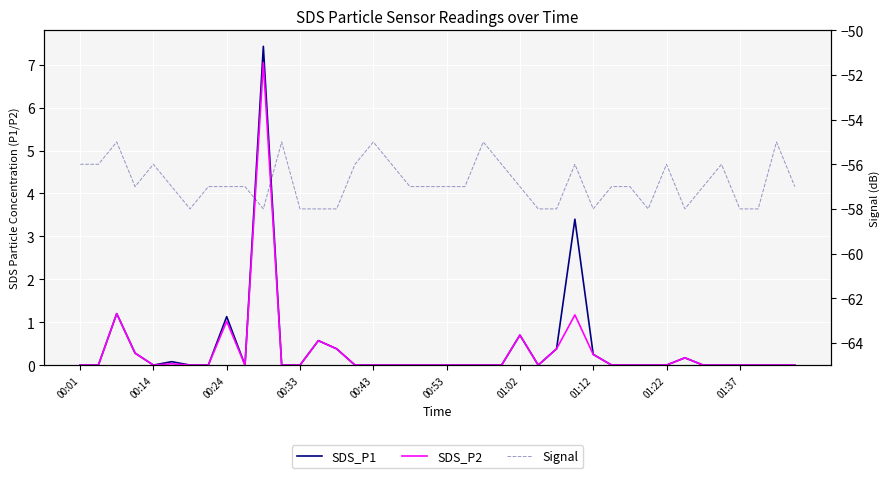

Which series has the widest spread of values?

SDS_P1